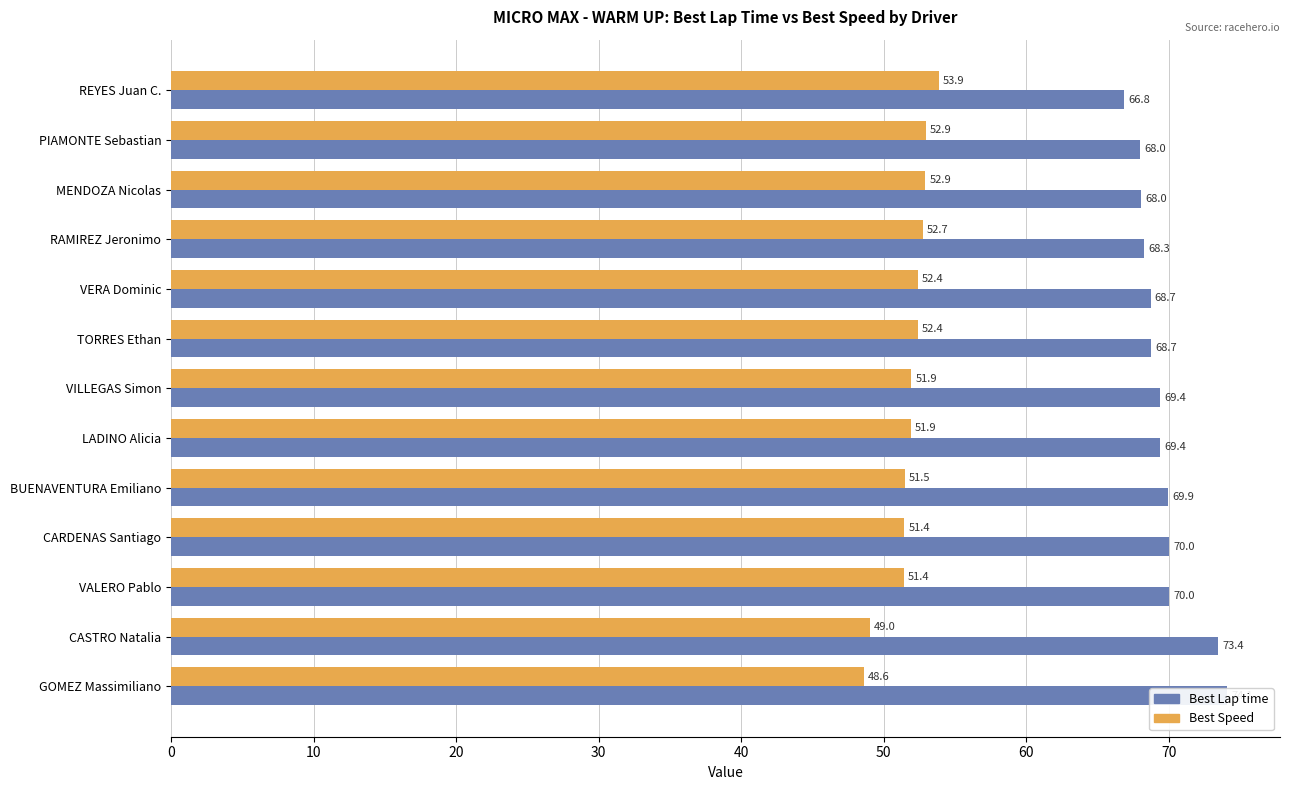

List the series in order of their peak value, lowest first.

Best Speed, Best Lap time